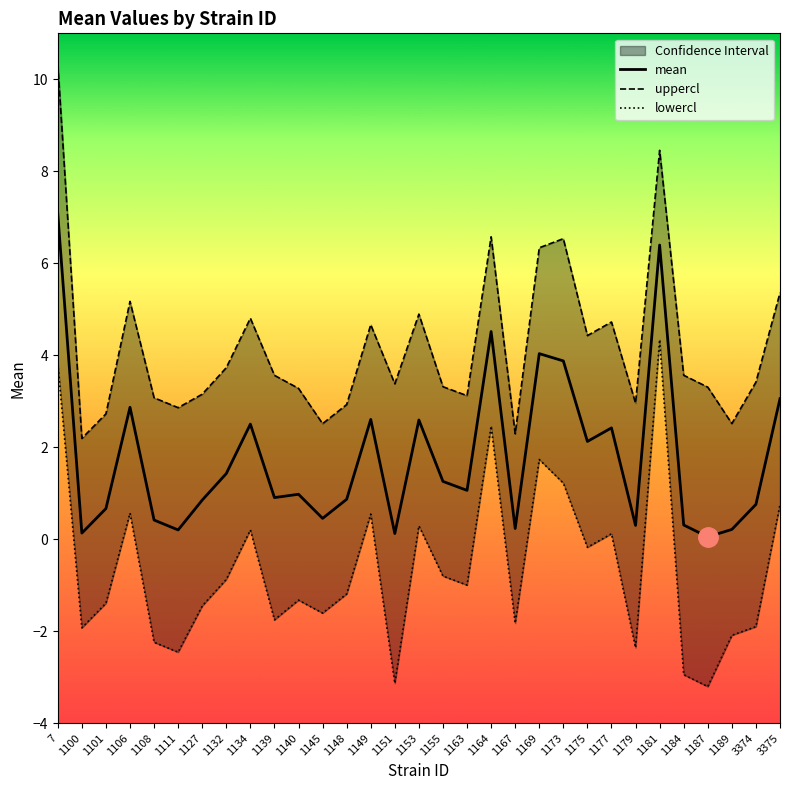

Rank the series at 1184 from highest to lowest value.

uppercl, mean, lowercl